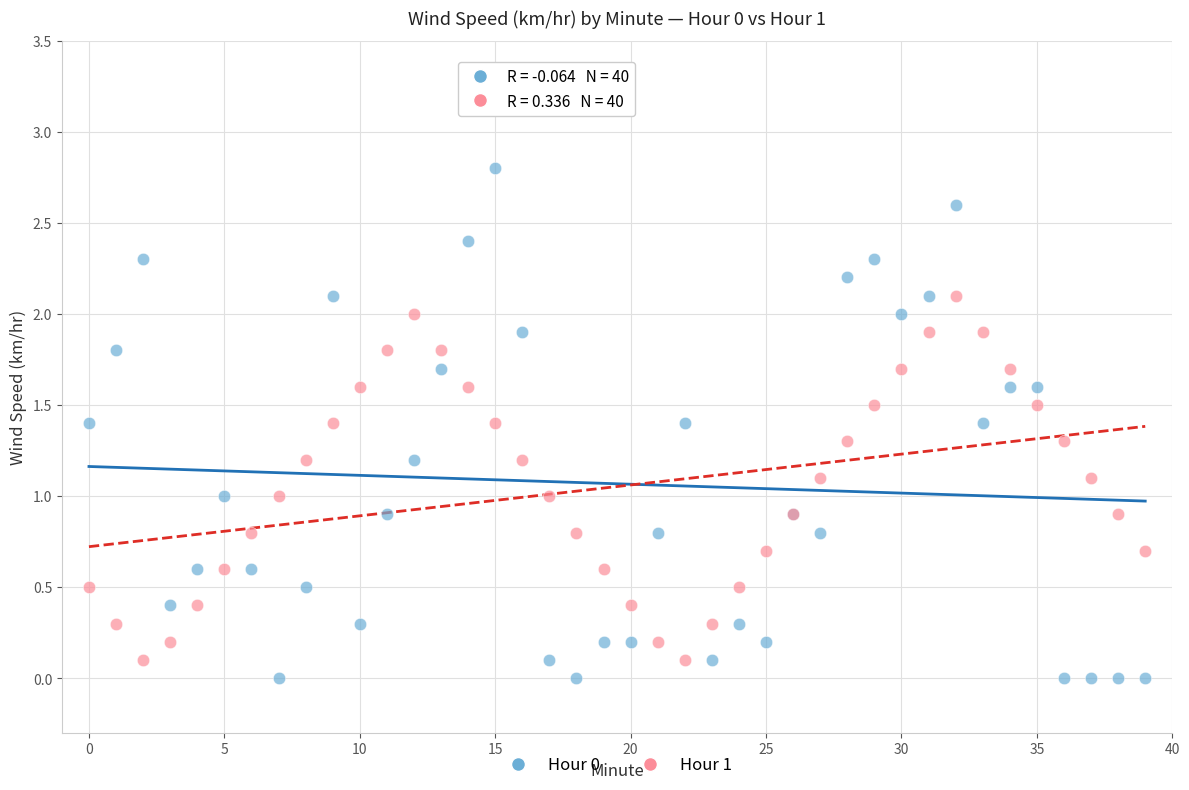

Which series has the widest spread of Y values?

Hour 0